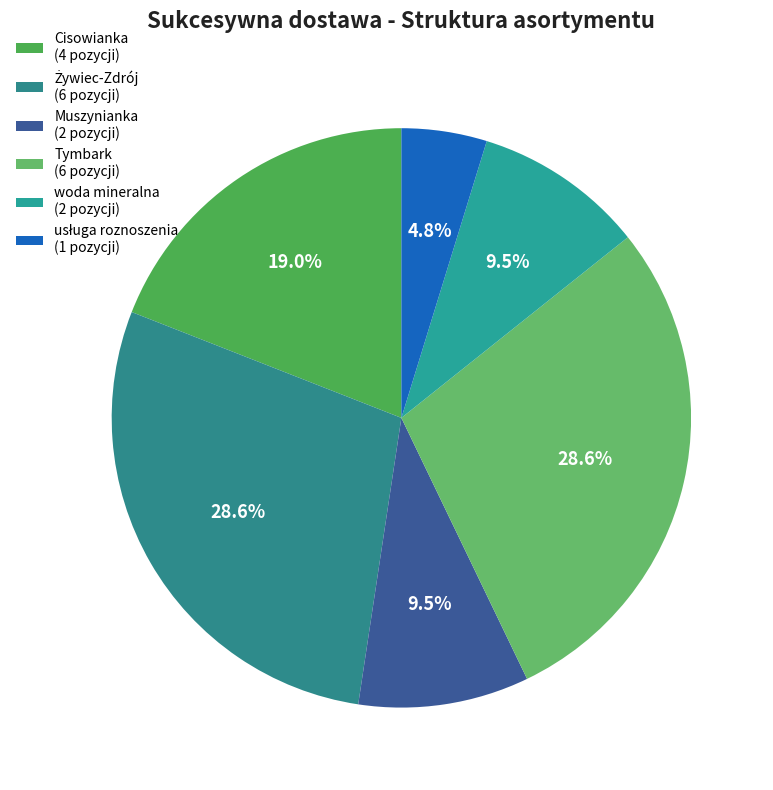

To the nearest percent, what portion does woda mineralna represent?

10%